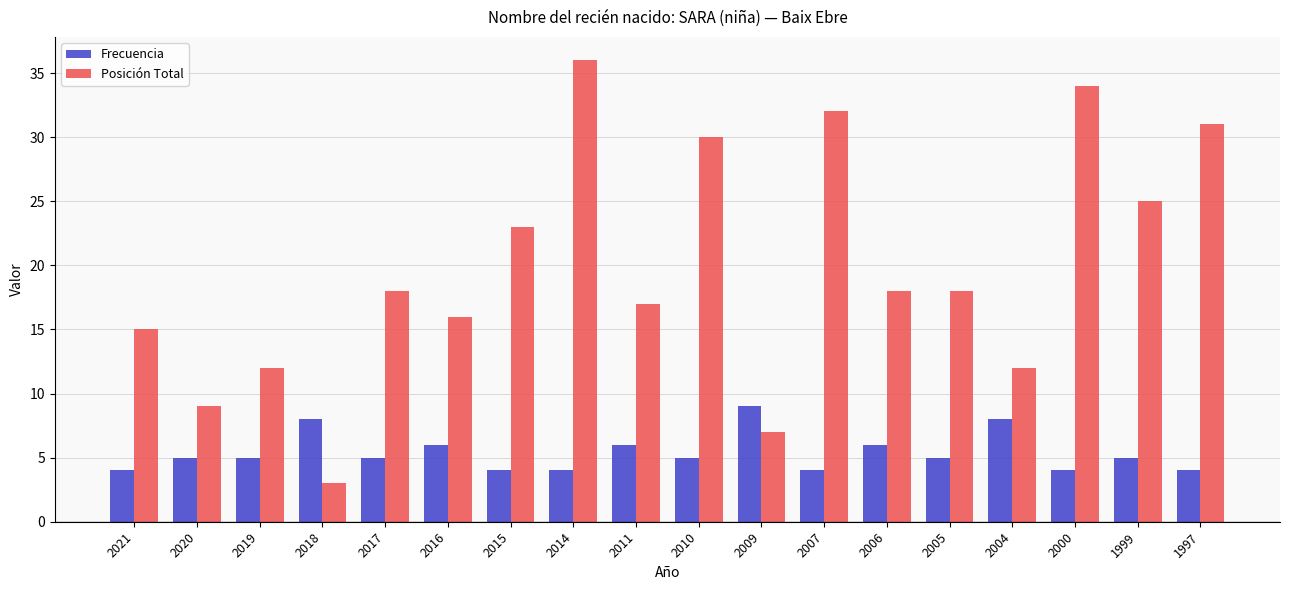

What is the spread (max minus min) of values at 2020?

4